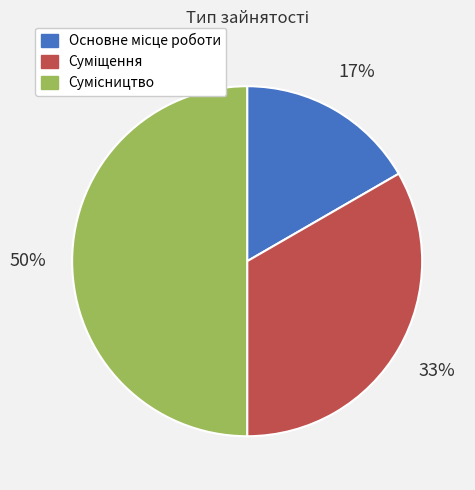

To the nearest percent, what is the average slice percentage?

33%